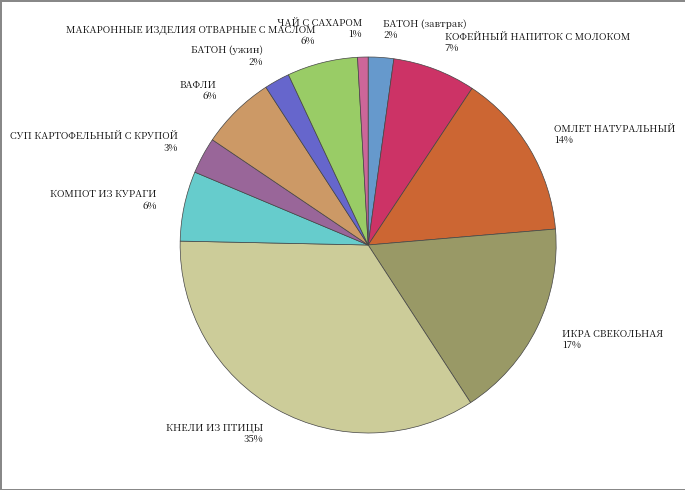

Between МАКАРОННЫЕ ИЗДЕЛИЯ ОТВАРНЫЕ С МАСЛОМ 6% and СУП КАРТОФЕЛЬНЫЙ С КРУПОЙ 3%, which is larger?

МАКАРОННЫЕ ИЗДЕЛИЯ ОТВАРНЫЕ С МАСЛОМ 6%